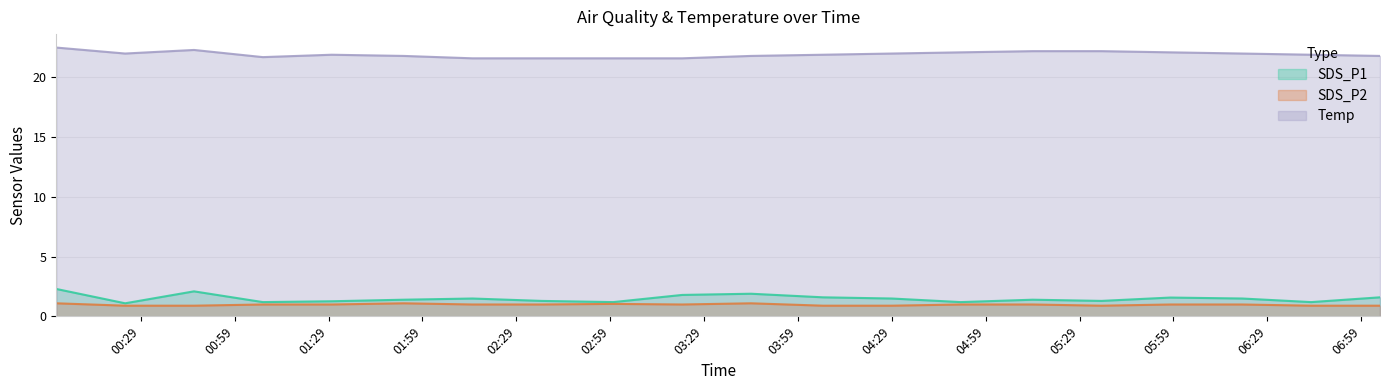

True or false: Temp and SDS_P2 intersect in this chart.

False